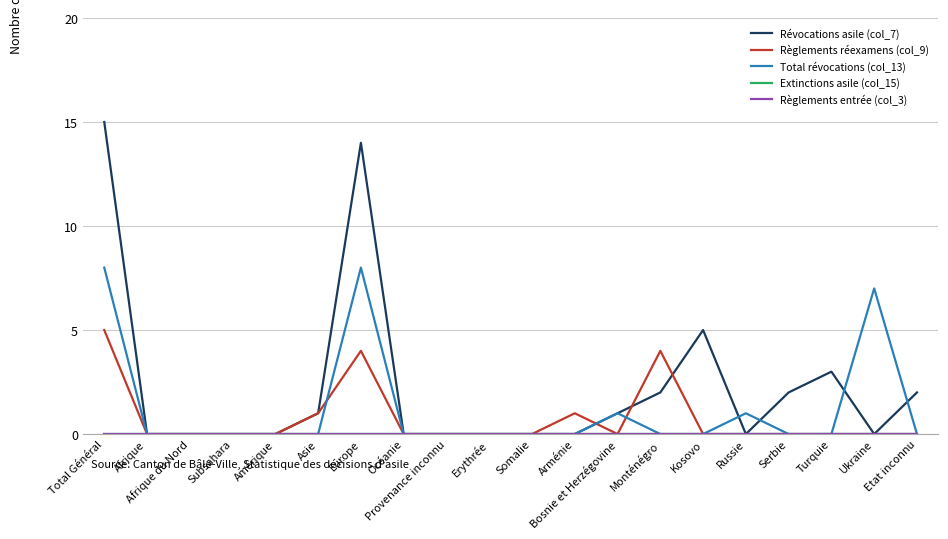

List the series in order of their peak value, highest first.

Révocations asile (col_7), Total révocations (col_13), Règlements réexamens (col_9), Extinctions asile (col_15), Règlements entrée (col_3)